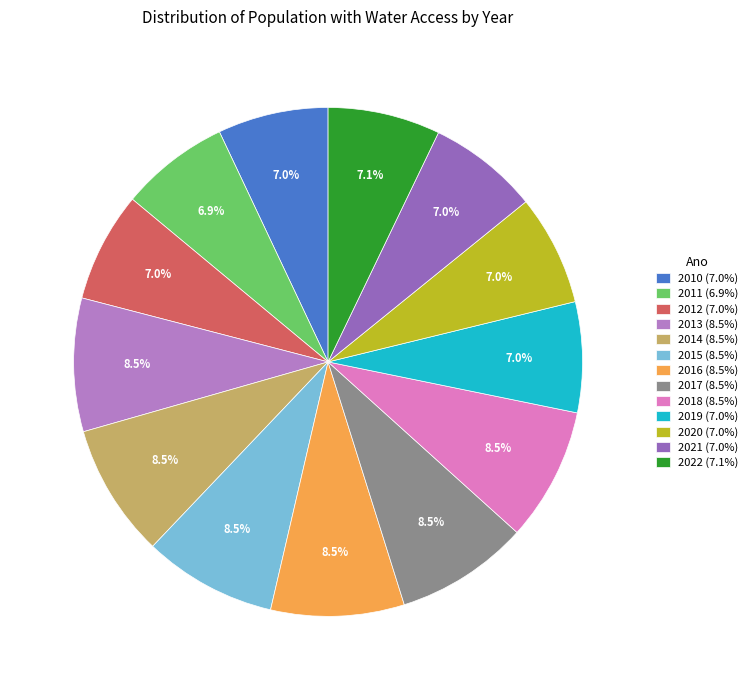

What is the ratio of the value at 2012 to the value at 2013?

0.8